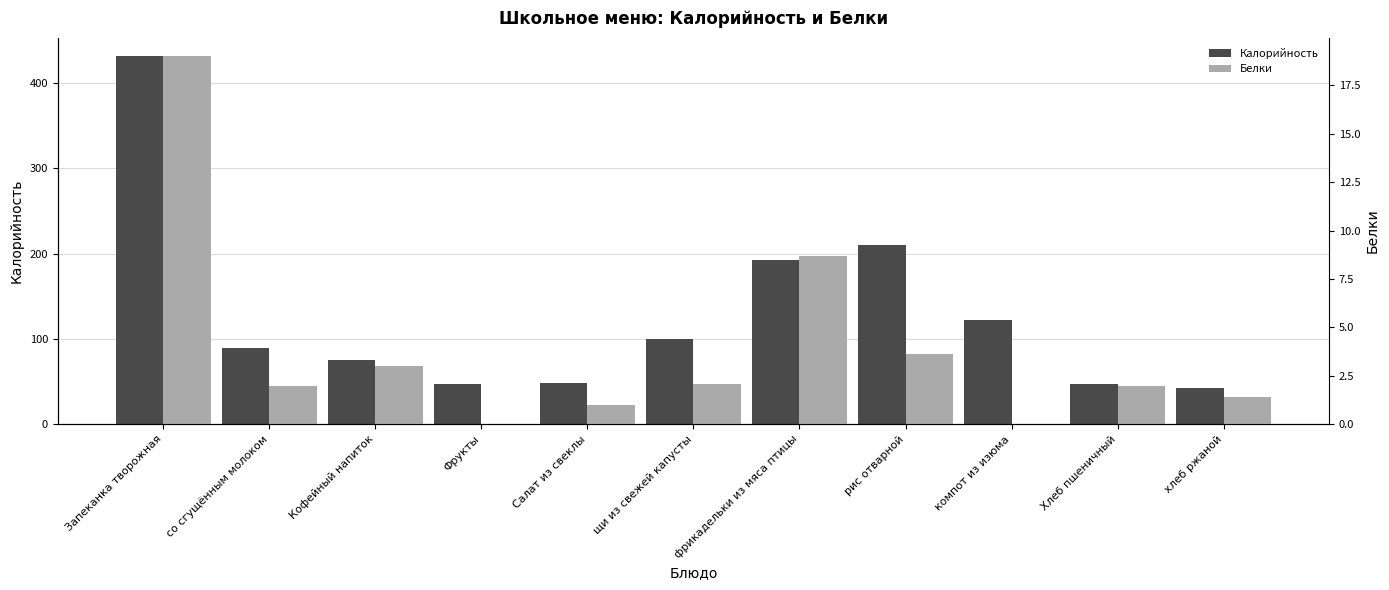

Between Запеканка творожная and Хлеб пшеничный, which series saw the biggest shift?

Калорийность